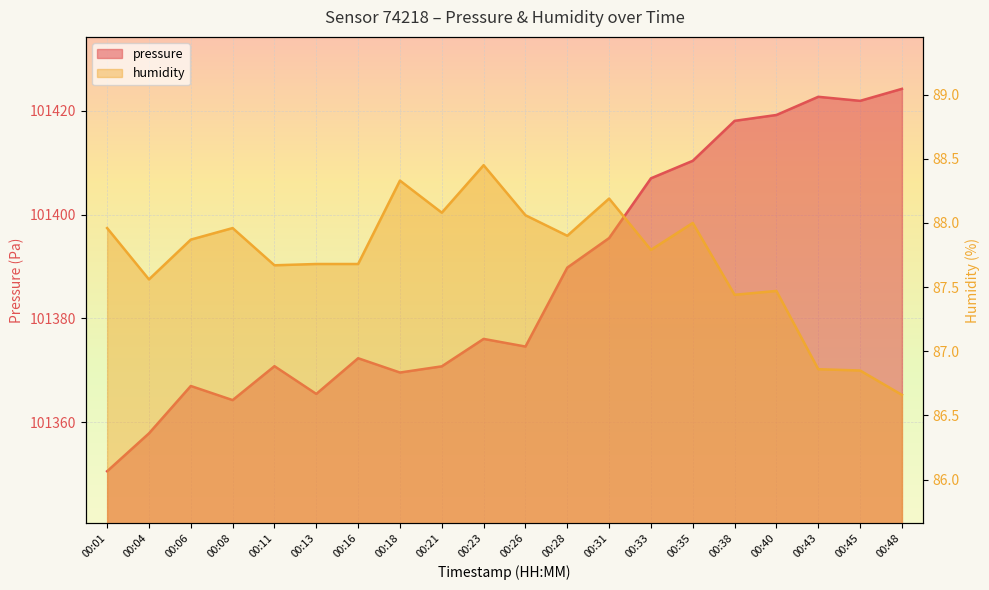

The value of pressure at 00:43 is 156825.9. True or false?

False